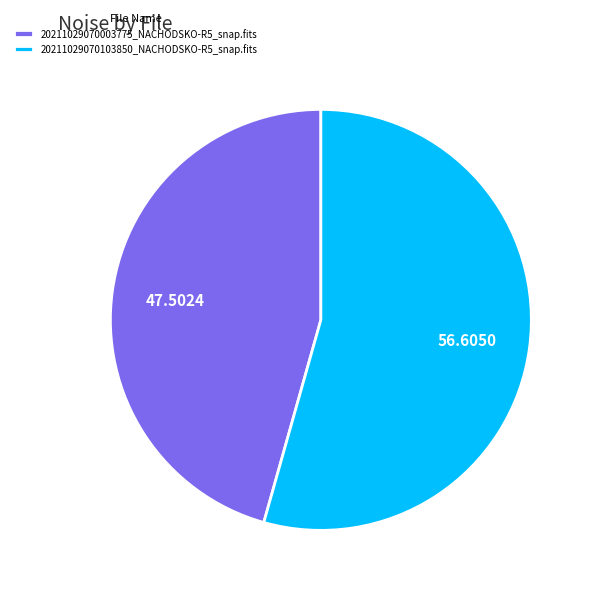

Approximately how many times larger is the value at 20211029070003775_NACHODSKO-R5_snap.fits compared to 20211029070103850_NACHODSKO-R5_snap.fits?

0.8